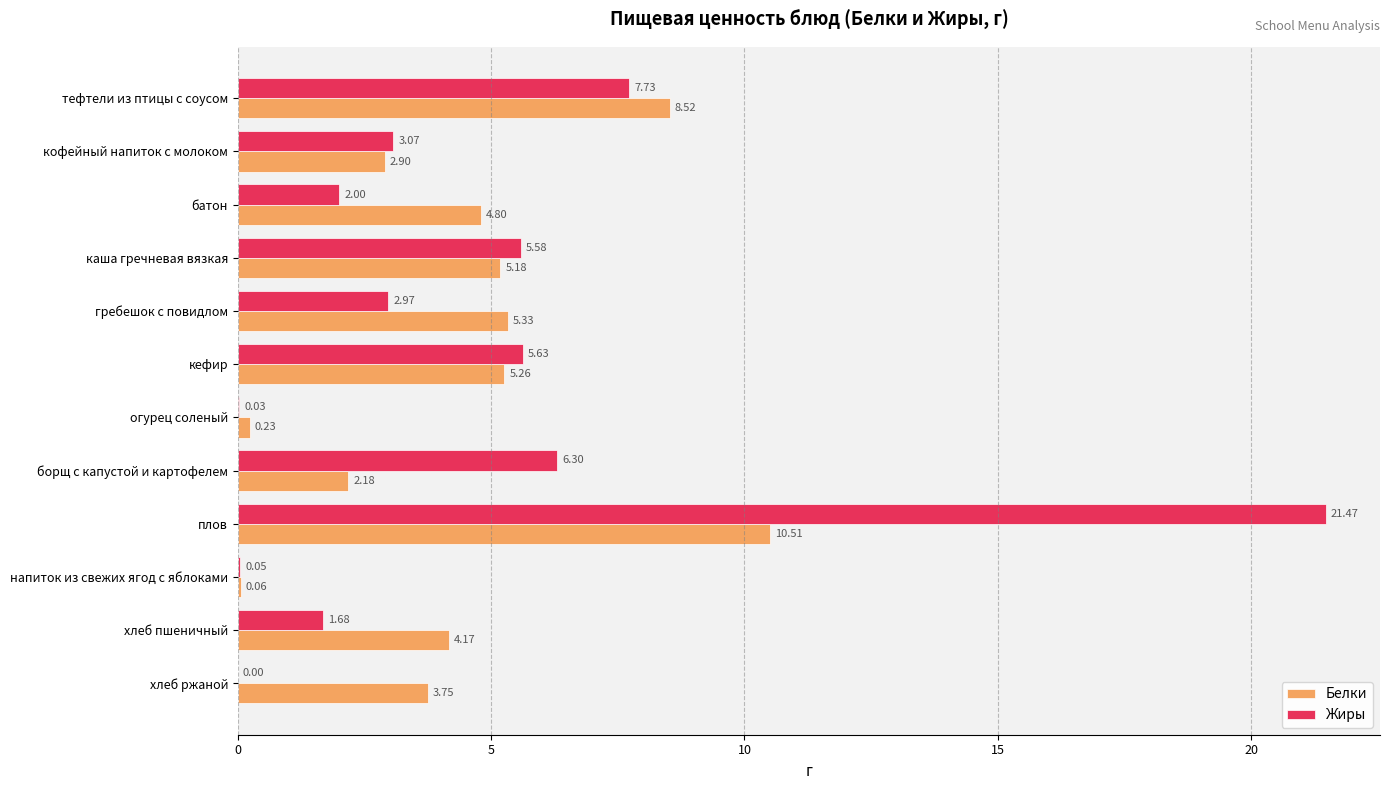

What are all the series names shown in the legend?

Белки, Жиры